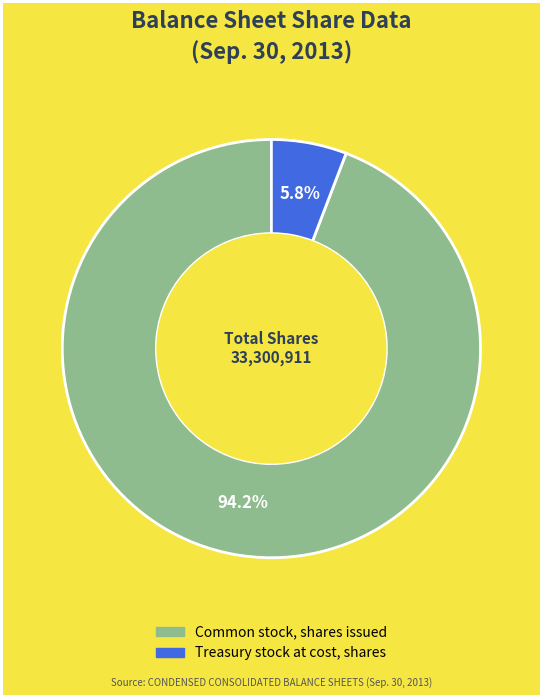

How much of the chart is everything except Treasury stock at cost, shares?

94.2%